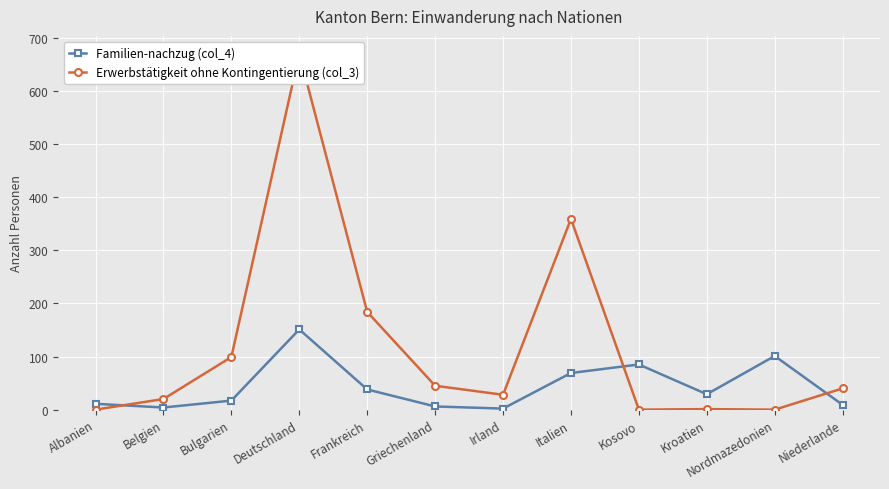

The Familien-nachzug (col_4) series shows 260 at Deutschland. True or false?

False